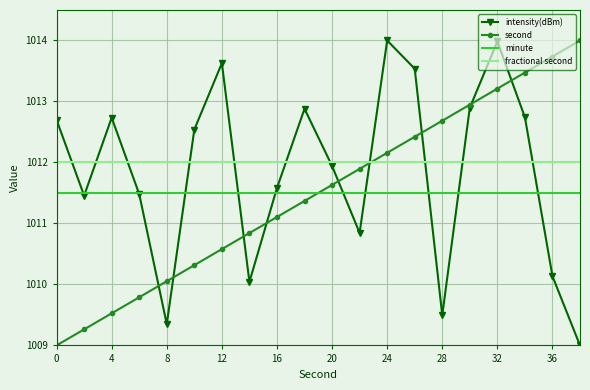

What is the greatest value displayed?

1014.0